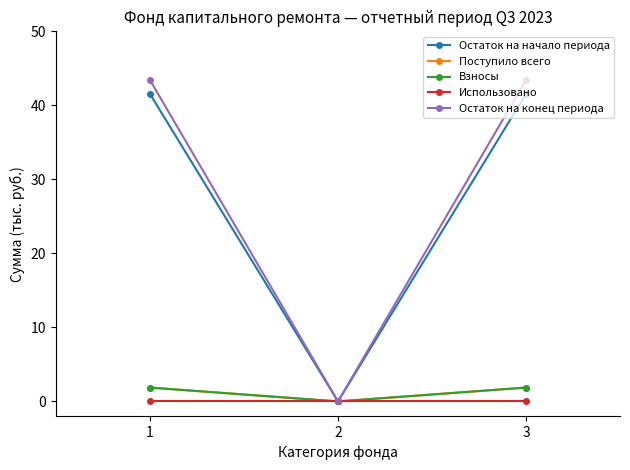

Is the value of Остаток на начало периода at 1 greater than the value of Остаток на конец периода at 1?

No